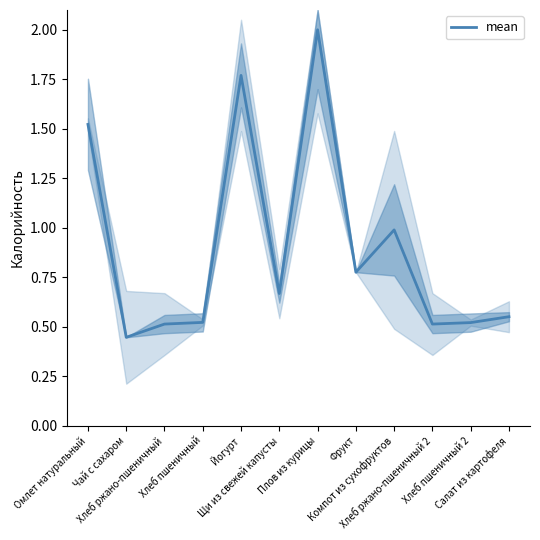

What is the maximum value shown in the chart?

2.0